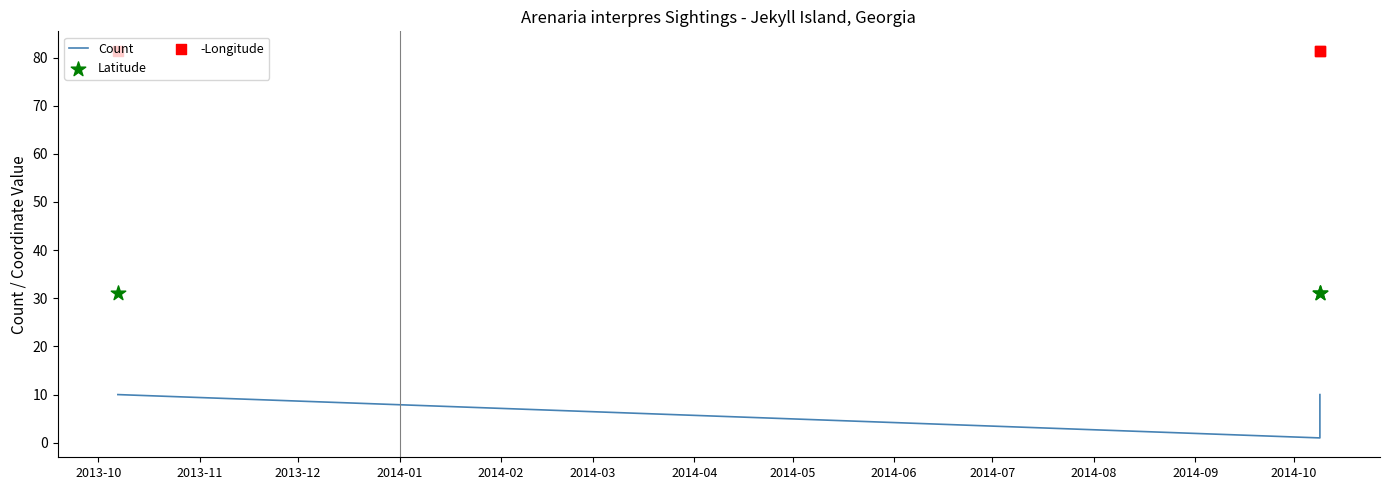

Is the value of -Longitude at 2013-10 greater than the value of Count at 2013-12?

Yes